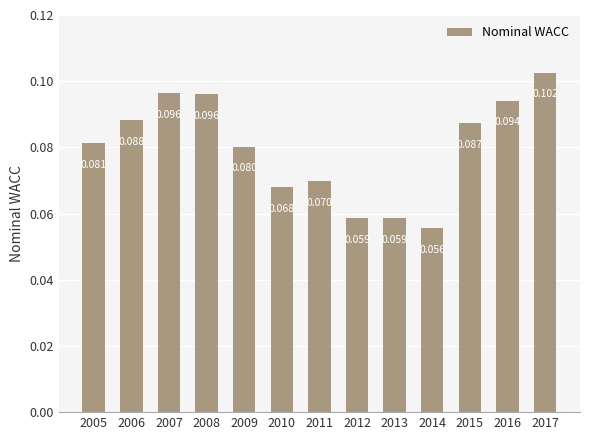

Is it true that the value at 2008 is 0.2?

False